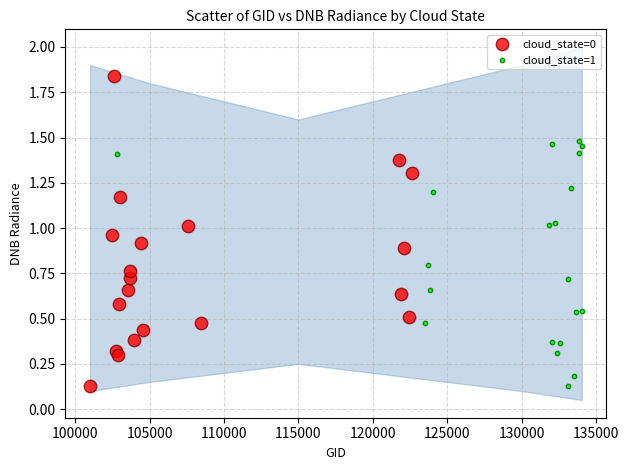

Which series reaches the maximum Y coordinate?

cloud_state=0